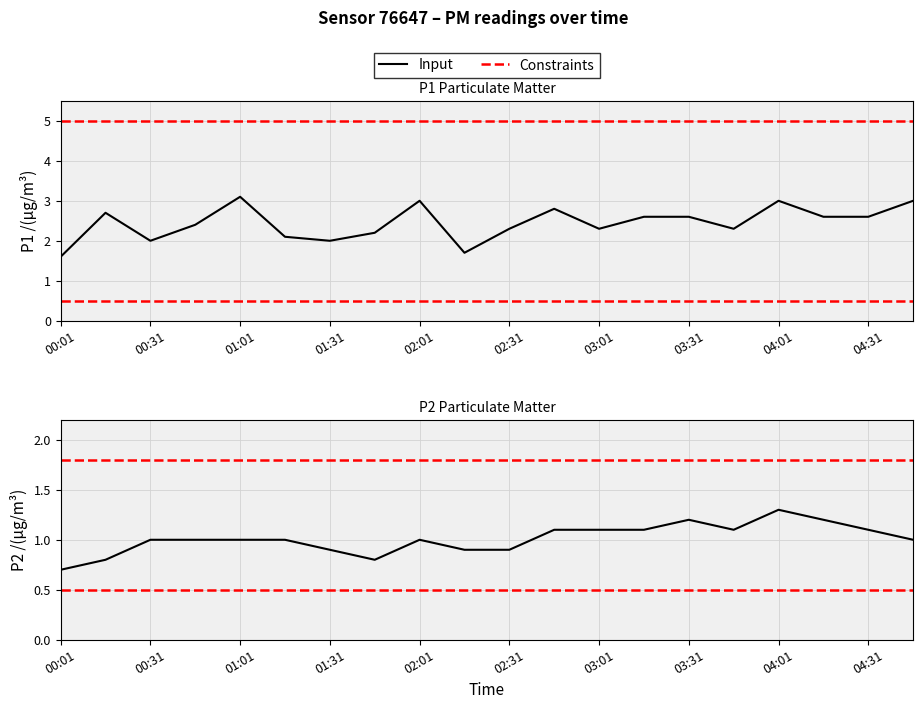

How many series are shown in this chart?

2